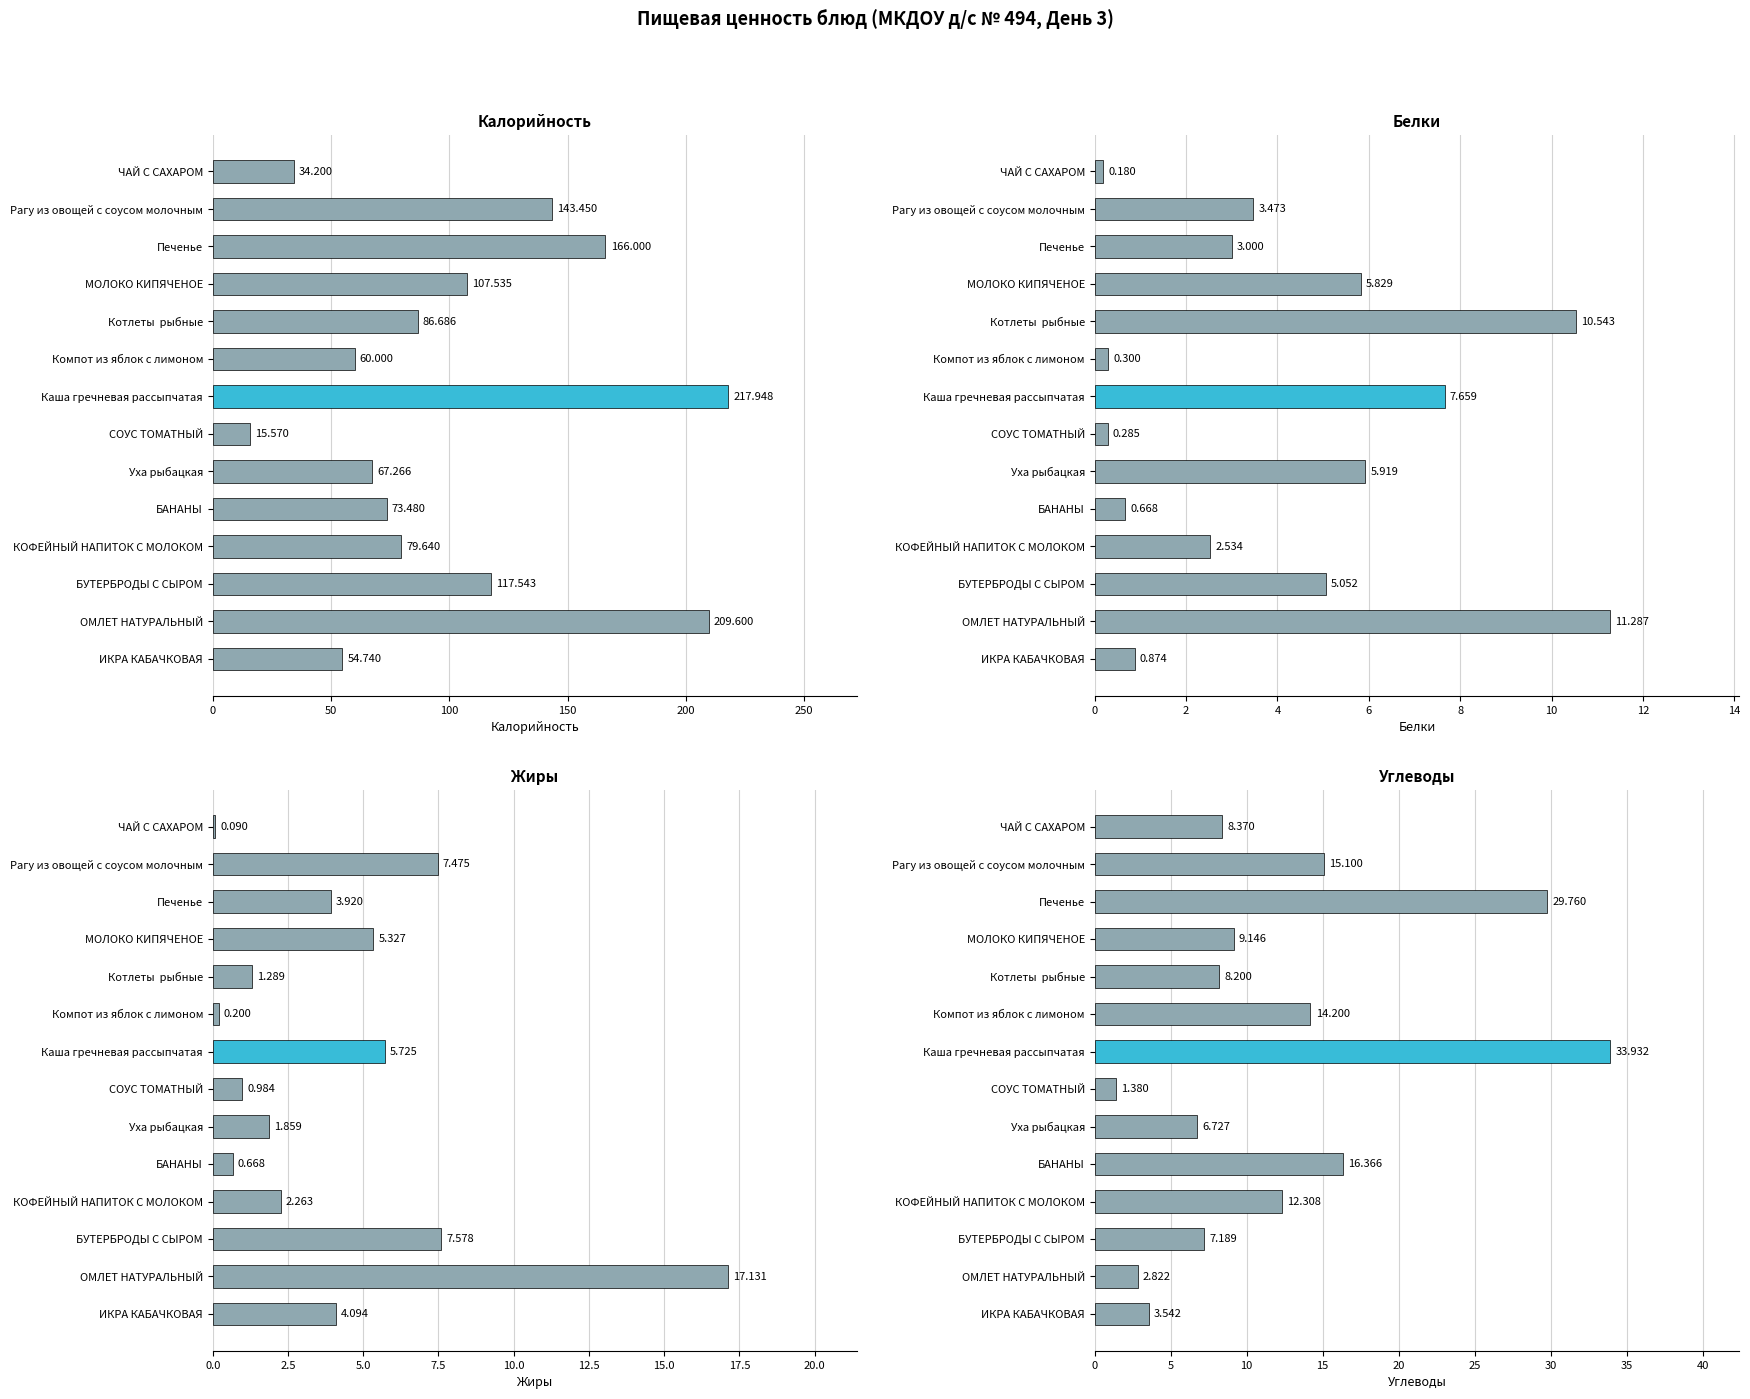

How many data points does each series have?

14